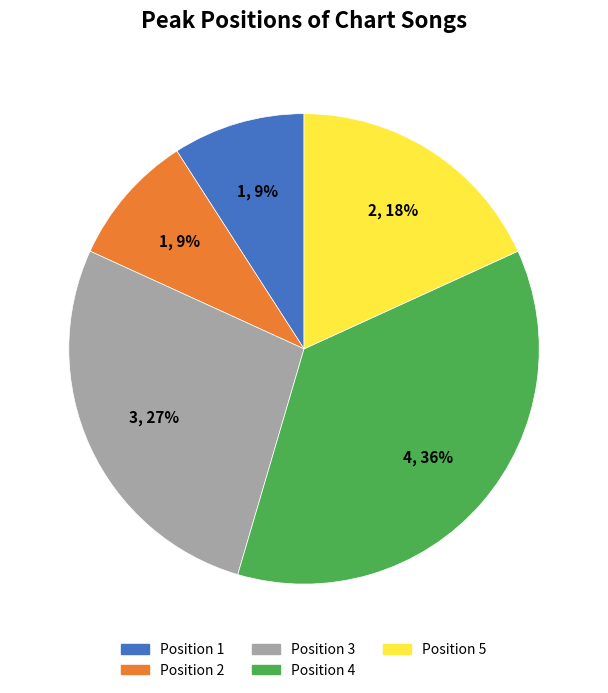

Combined, do Position 5 and Position 1 account for over 50%?

No